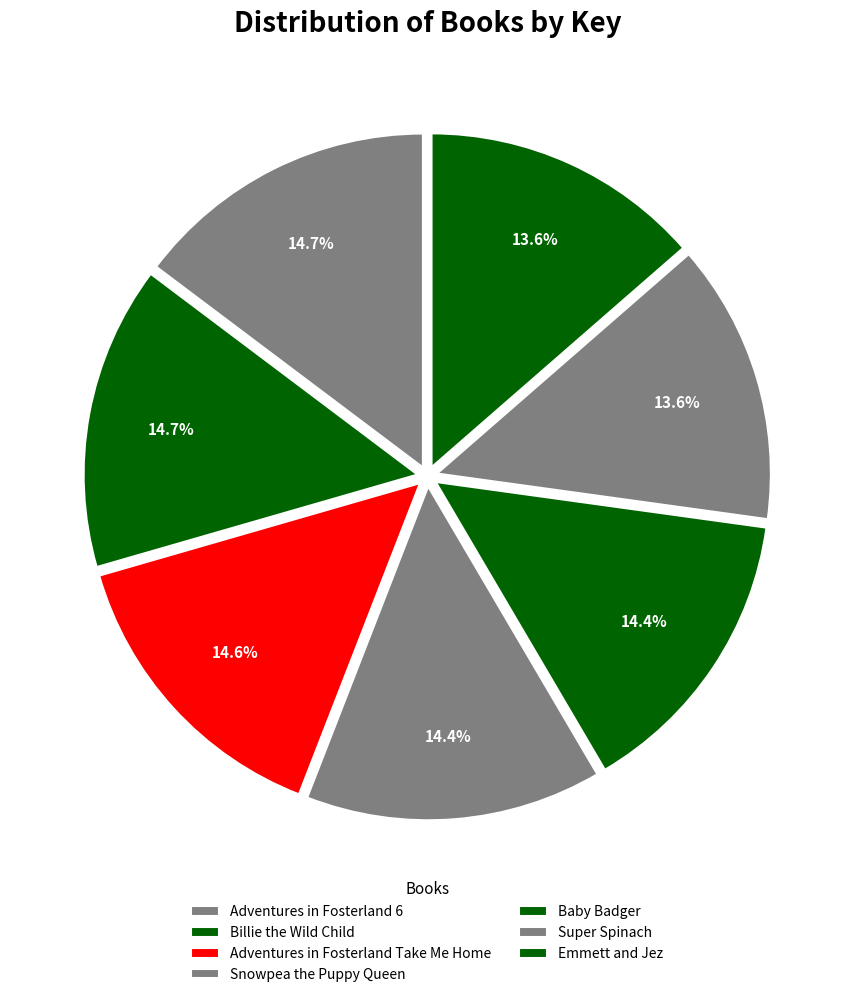

Count the number of slices in the pie.

7